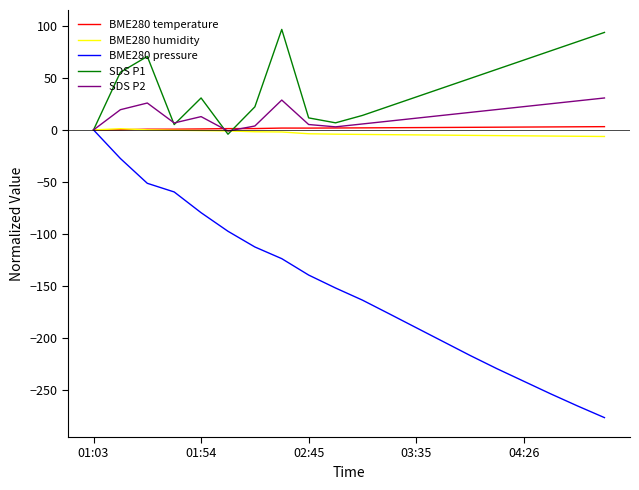

Which series has the widest spread of values?

BME280 pressure